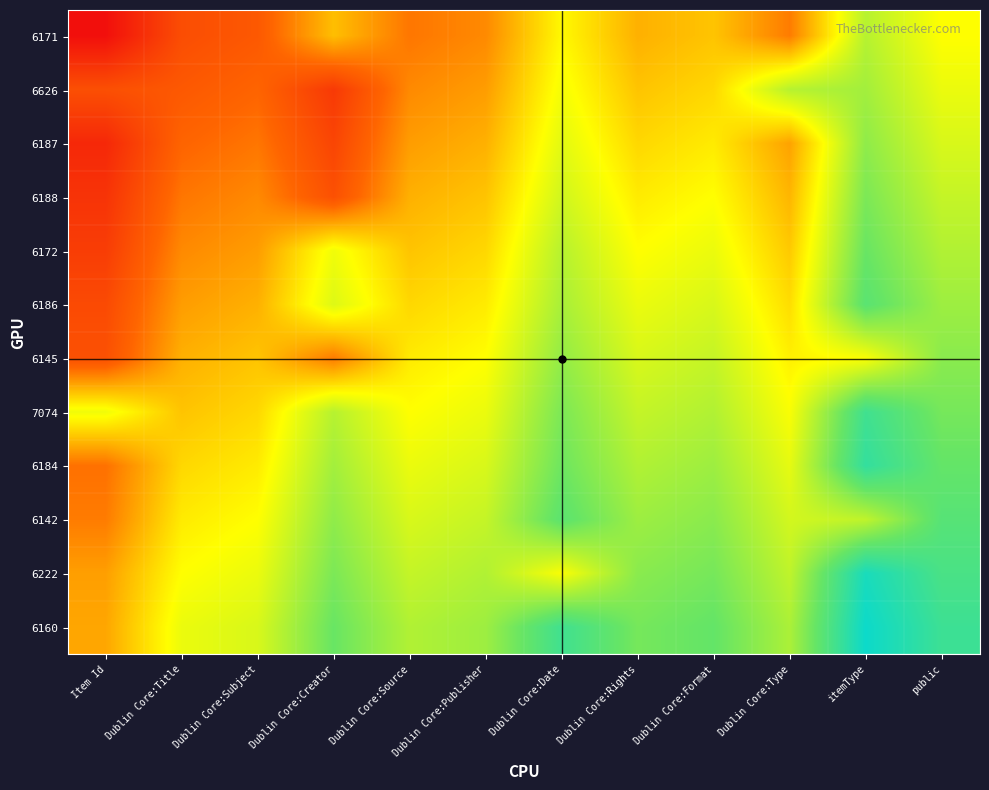

What is the spread (max minus min) of values at Dublin Core:Rights?

0.3